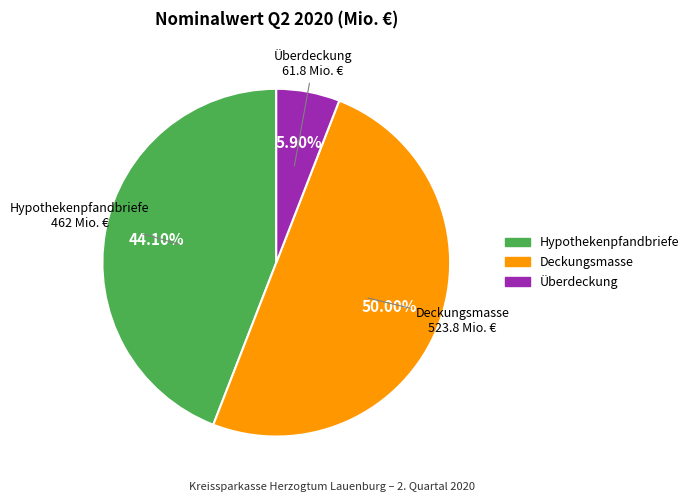

What percentage is NOT represented by Hypothekenpfandbriefe?

55.9%